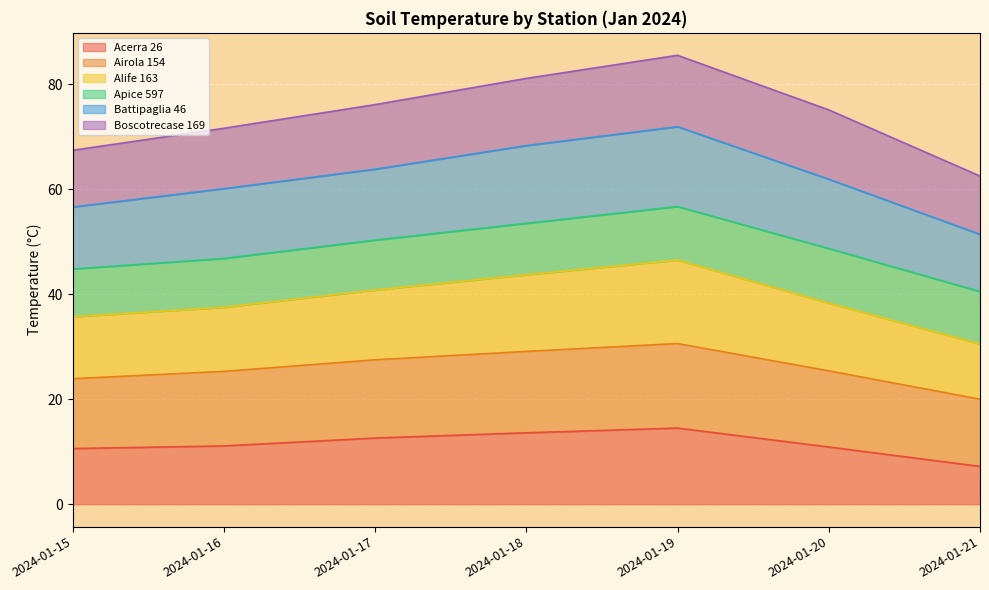

Which category has the lowest value in the Acerra 26 series?

2024-01-21